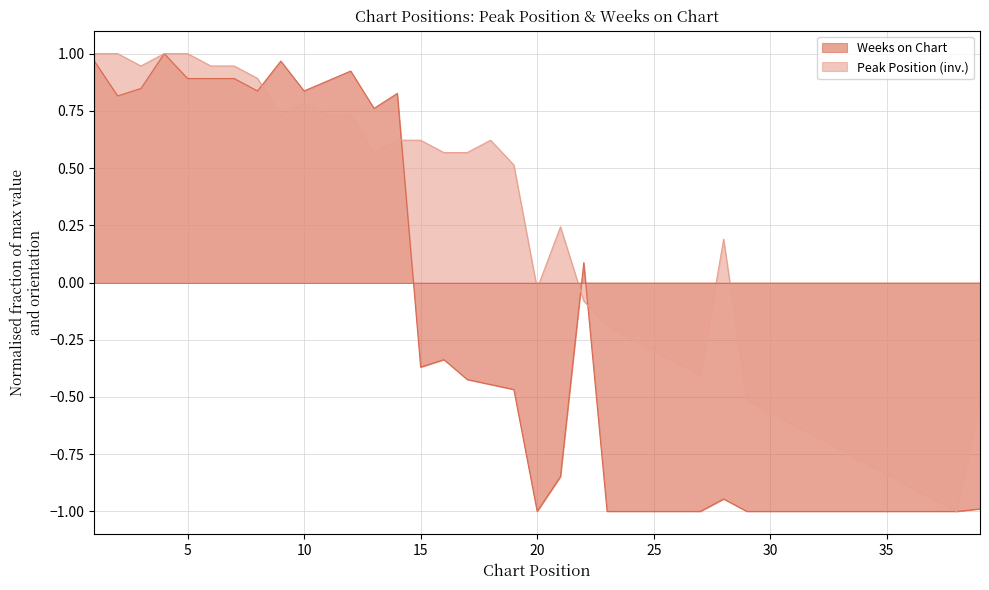

What is the sum of all Weeks on Chart values?

-8.4